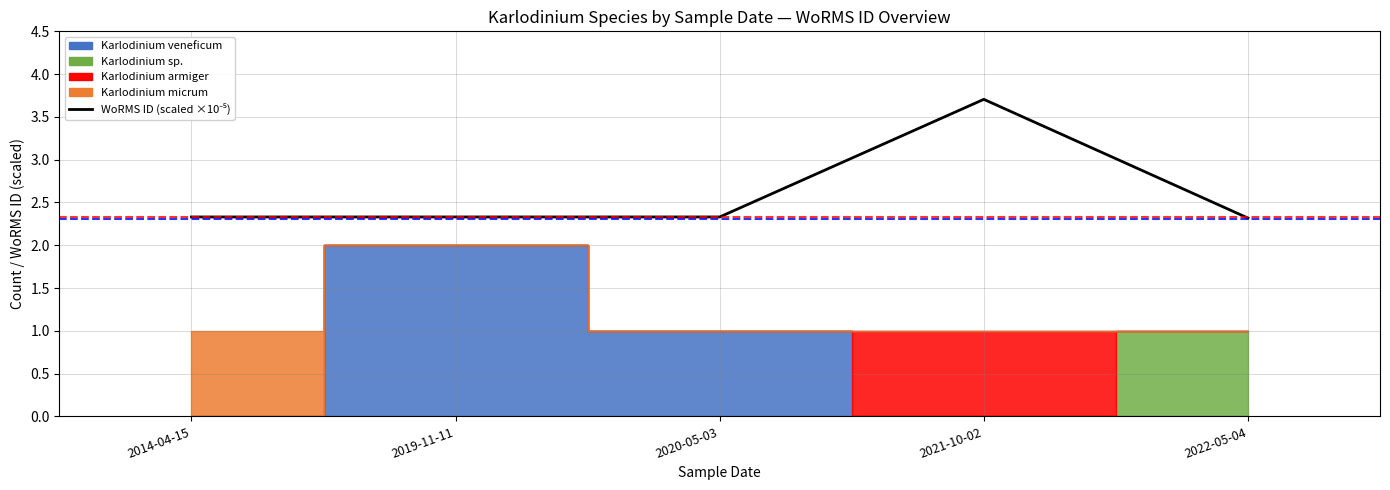

Reading right to left, what are all the values shown in this chart?

2022-05-04=2.3	2021-10-02=3.7	2020-05-03=2.3	2019-11-11=2.3	2014-04-15=2.3